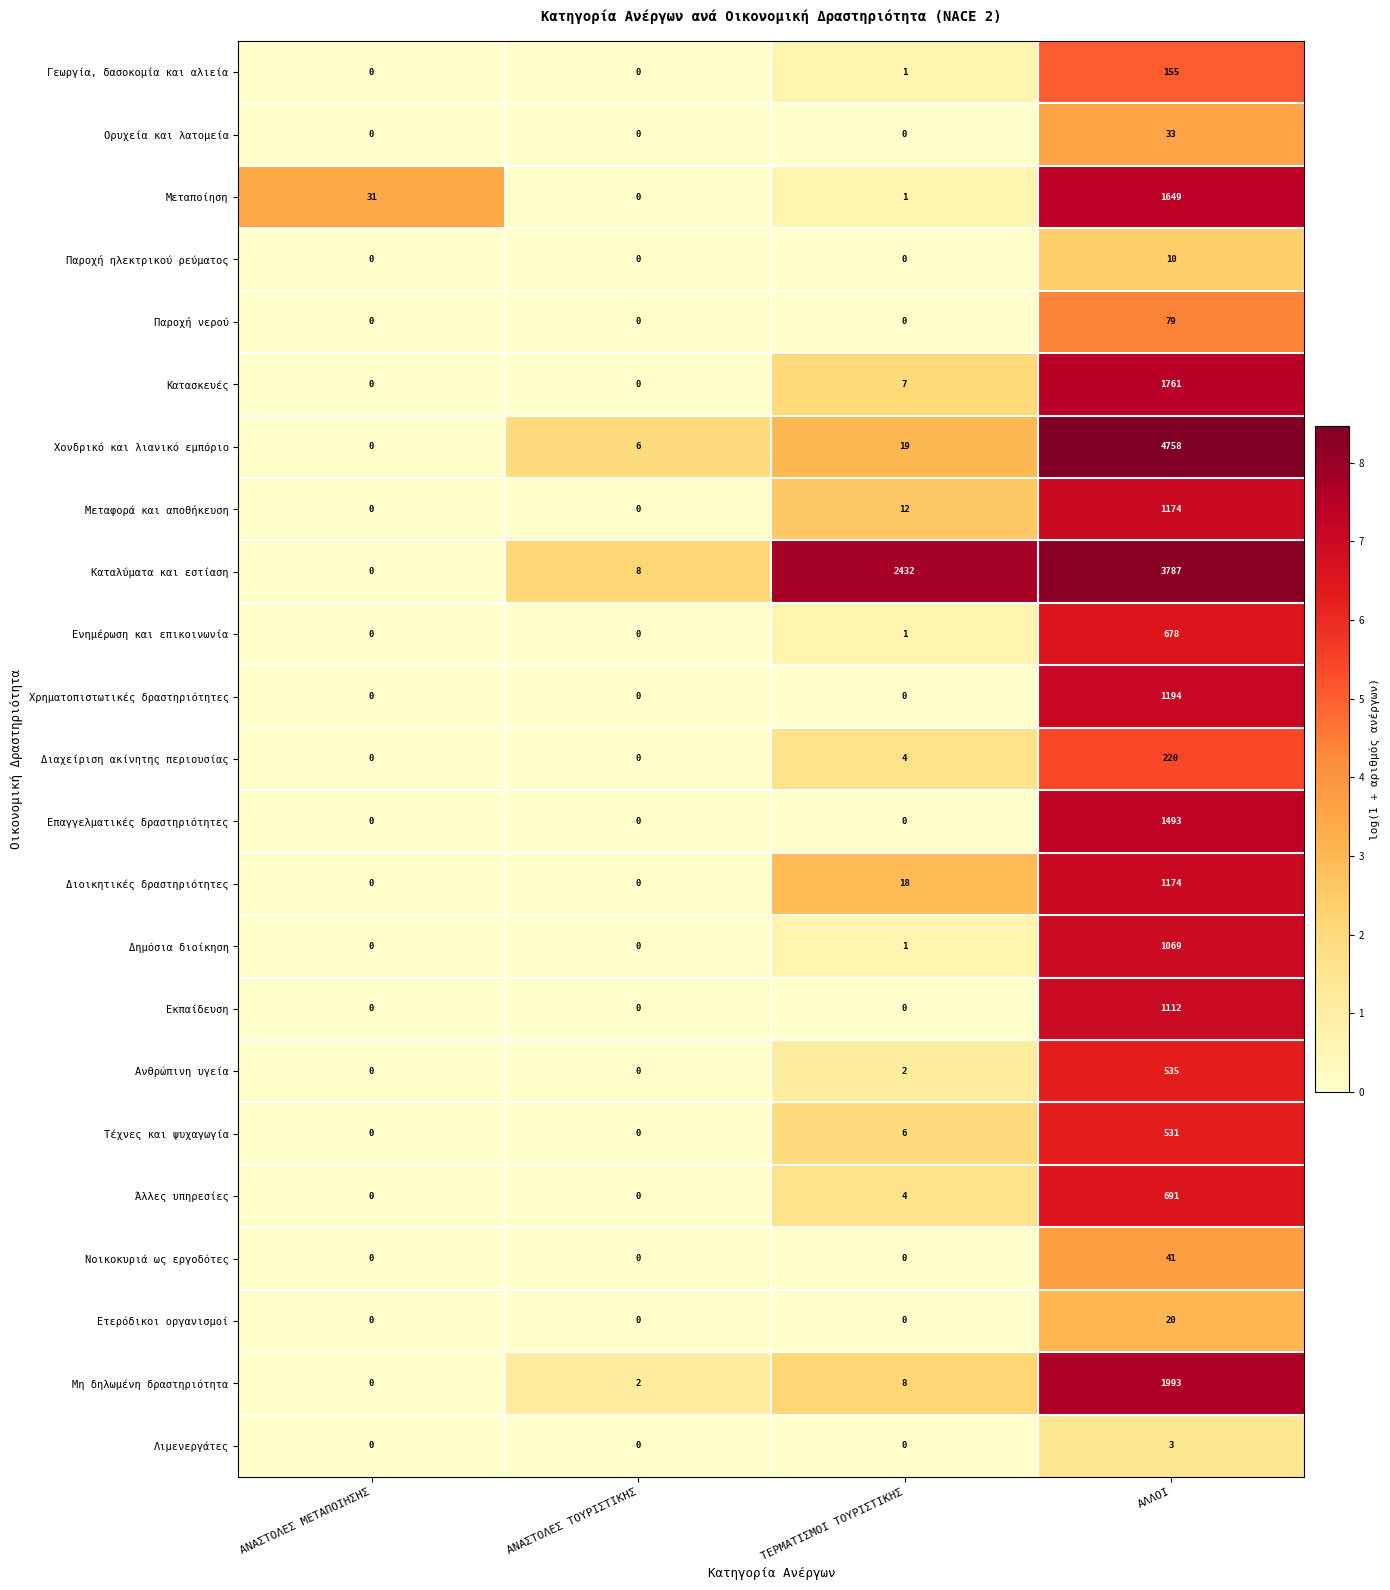

How many data points does each series have?

4